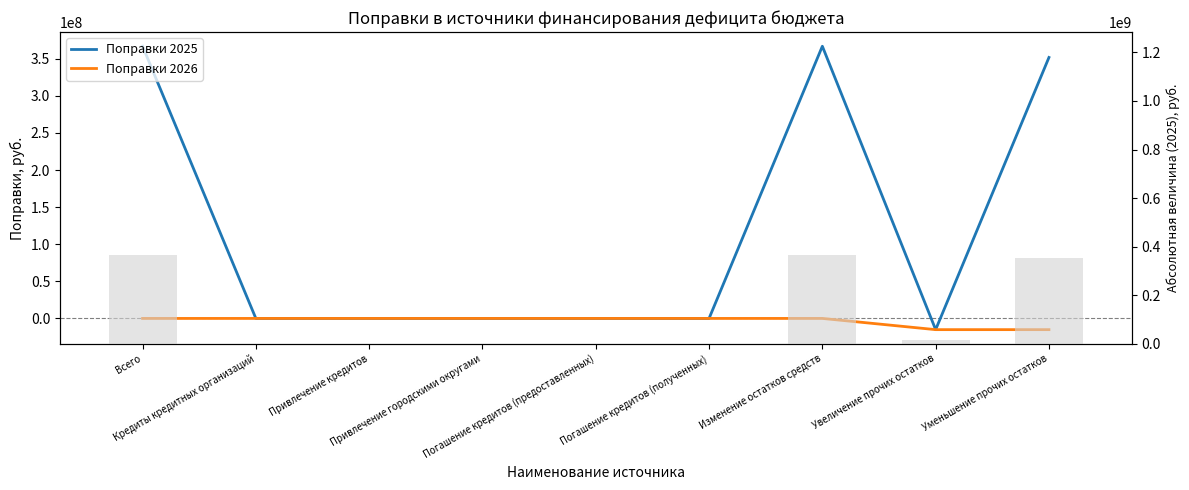

What are all the series names shown in the legend?

Поправки 2025, Поправки 2026